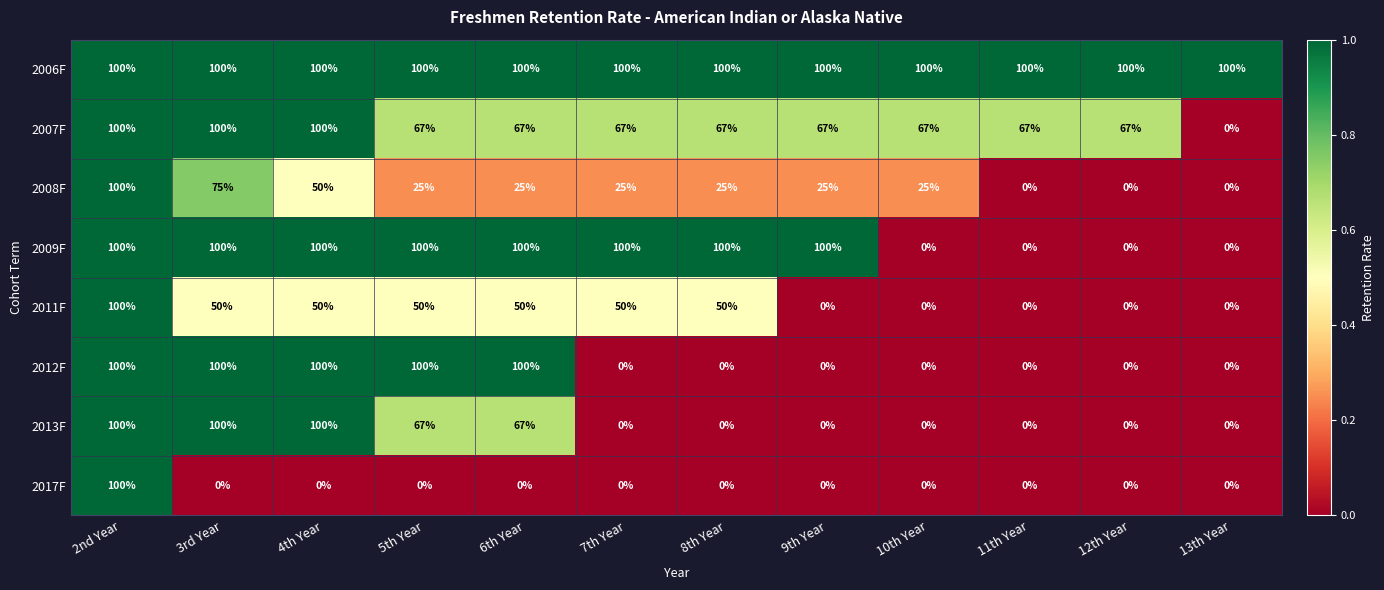

Read the 2006F value at 7th Year.

100